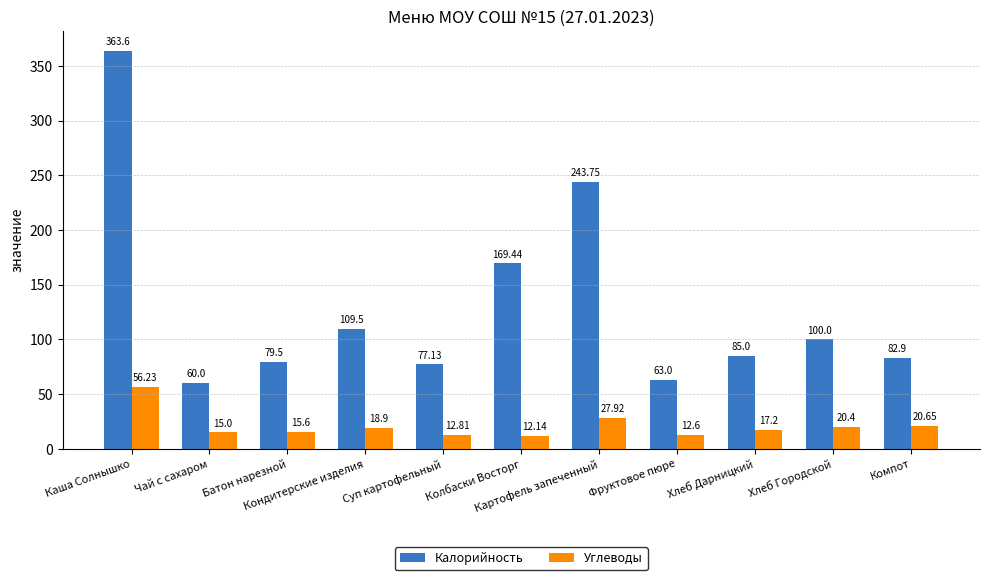

At which label is Углеводы closest to 34?

Картофель запеченный